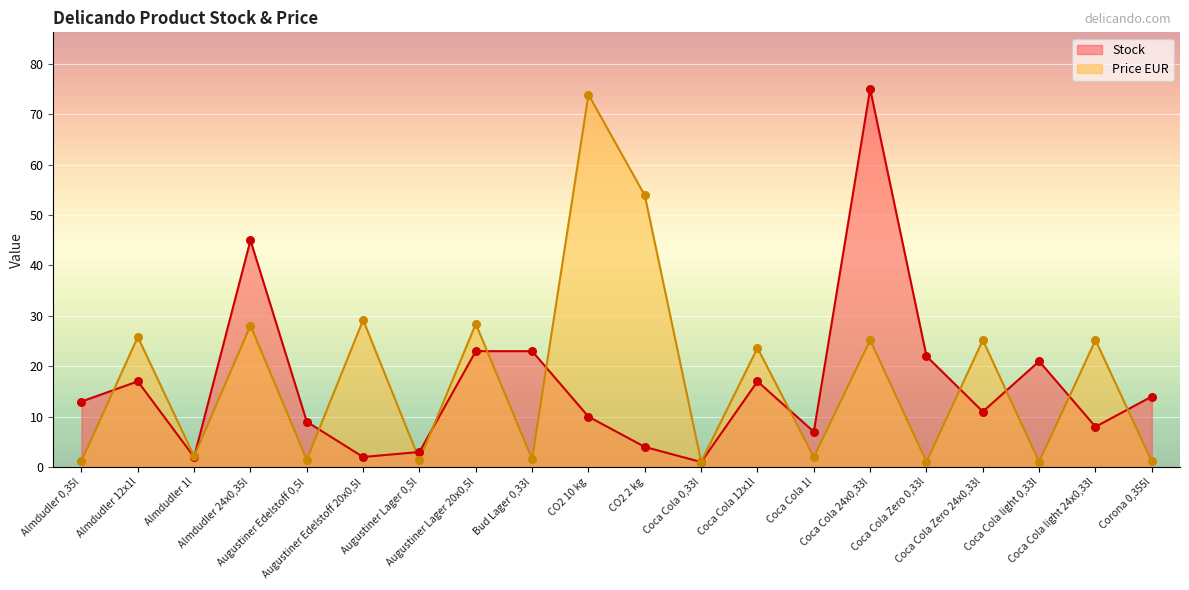

Which series has the largest total across all categories?

Price EUR